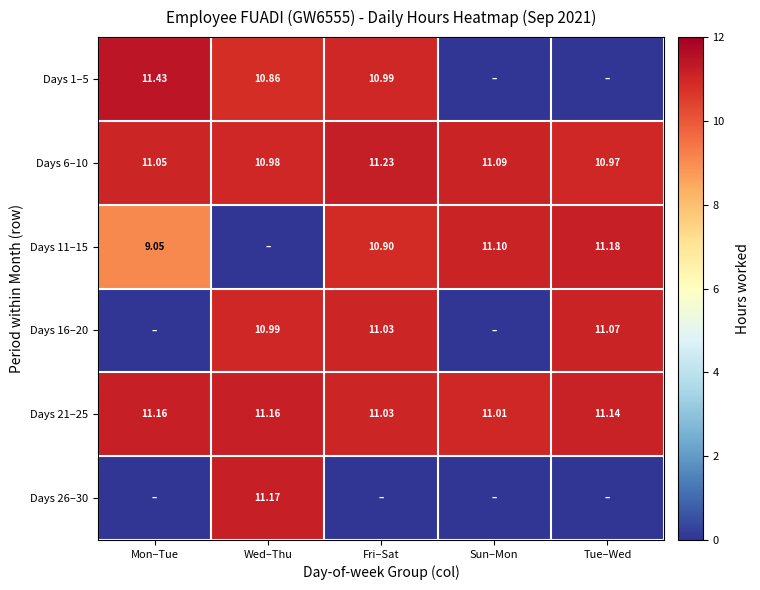

What is the highest value of the Days 6–10 series?

11.2